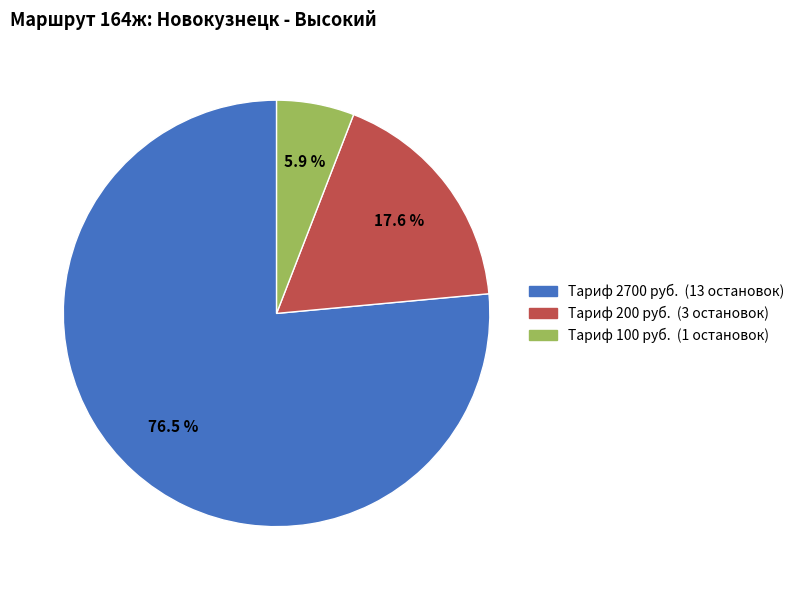

Is there any slice that represents more than half of the pie?

Yes